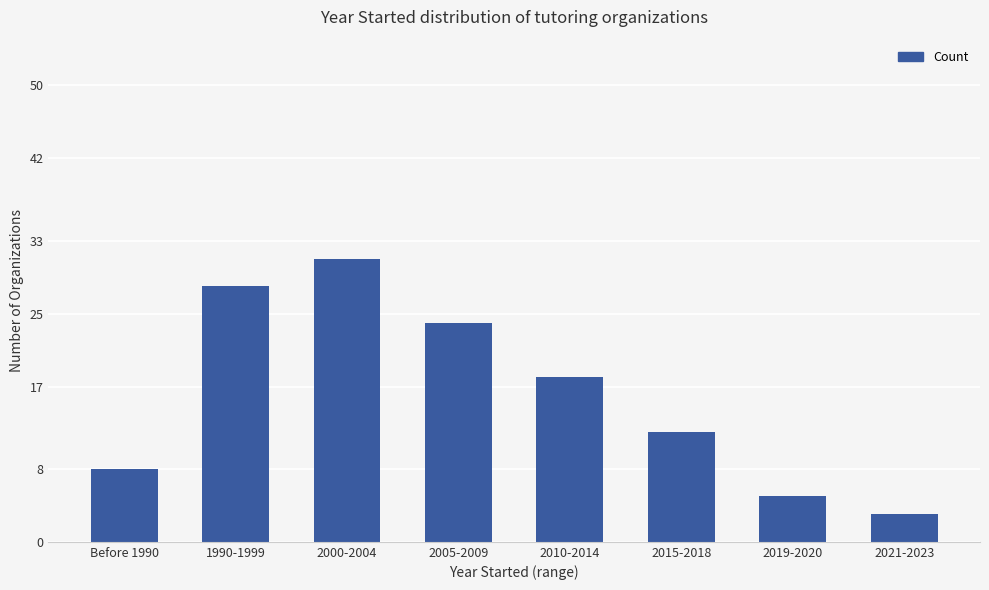

Rank the categories by value from lowest to highest.

2021-2023, 2019-2020, Before 1990, 2015-2018, 2010-2014, 2005-2009, 1990-1999, 2000-2004